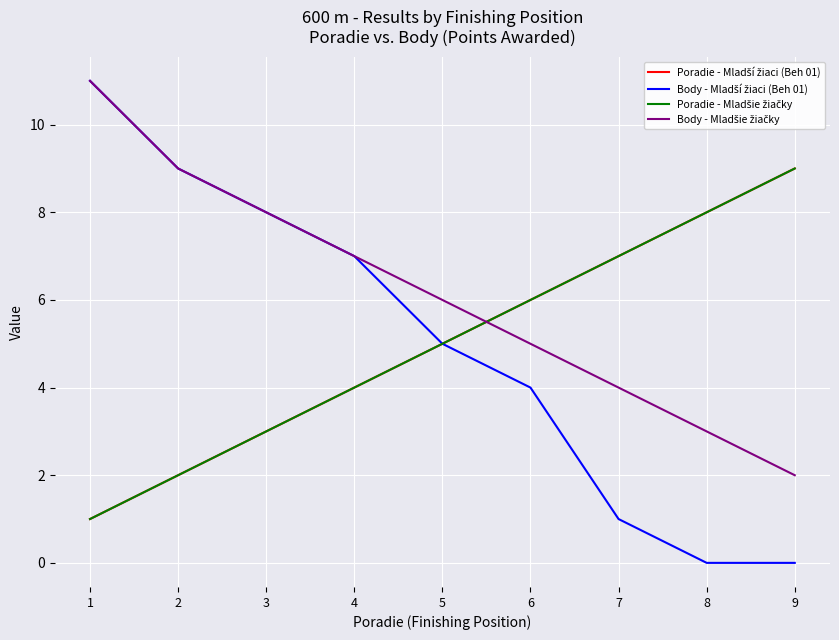

Does the chart display data point markers on the line(s)?

No